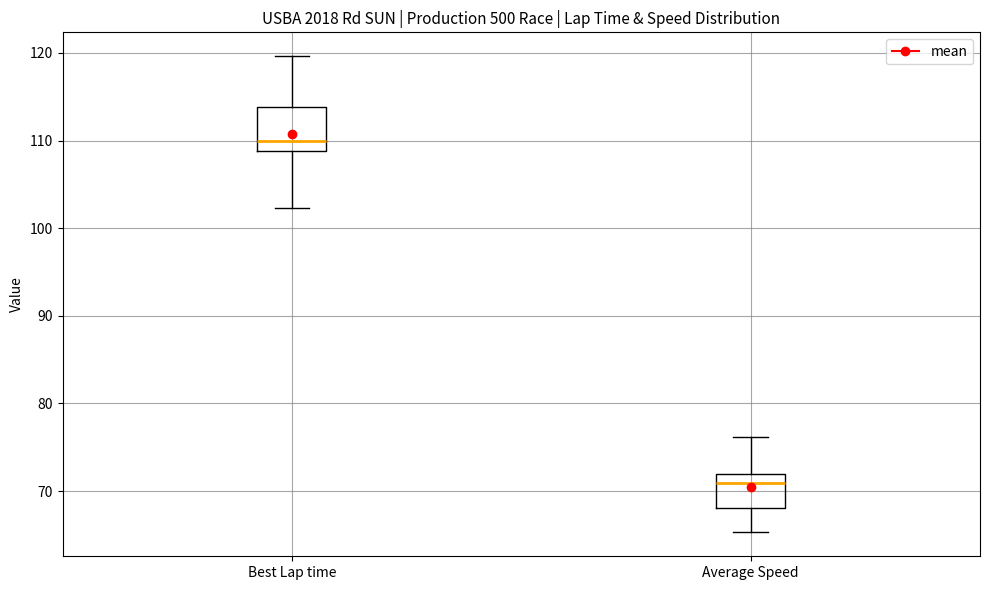

Reading left to right, transcribe this box plot: for each box, give where its median line is, the range the box spans, and where its two whiskers end, as read against the y-axis. The values are not printed on the chart, so give them approximately, as read against the axis.

Best Lap time: median 110, box 109 to 114, whiskers 102 to 120
Average Speed: median 71, box 68 to 72, whiskers 65 to 76